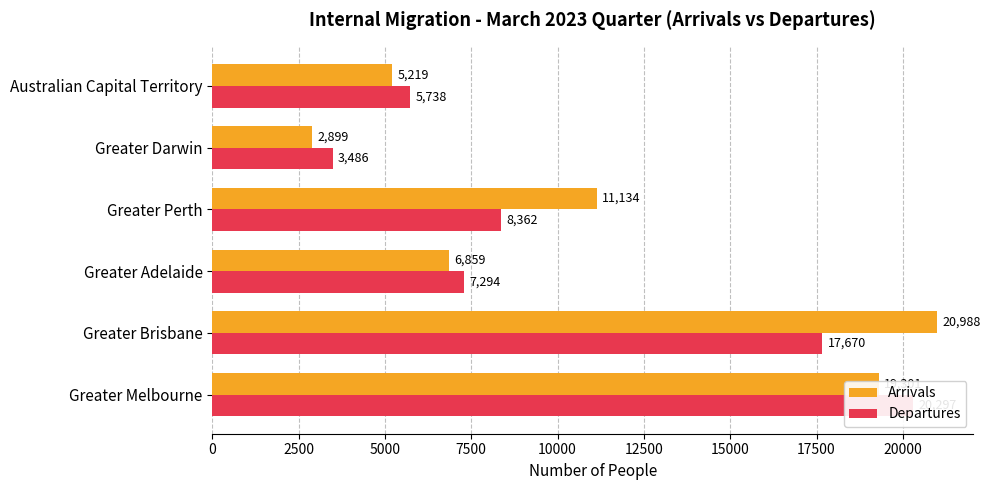

True or false: Arrivals has a value of 4867 at Greater Melbourne.

False